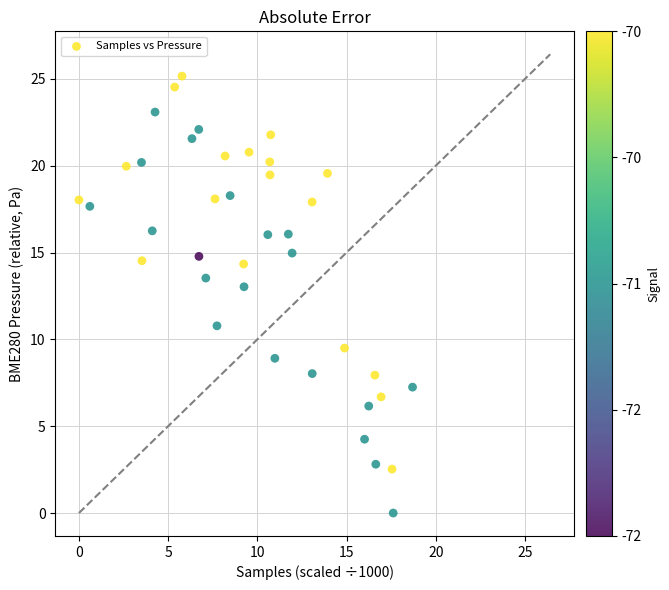

What is the range of X values (max minus min)?

18.7